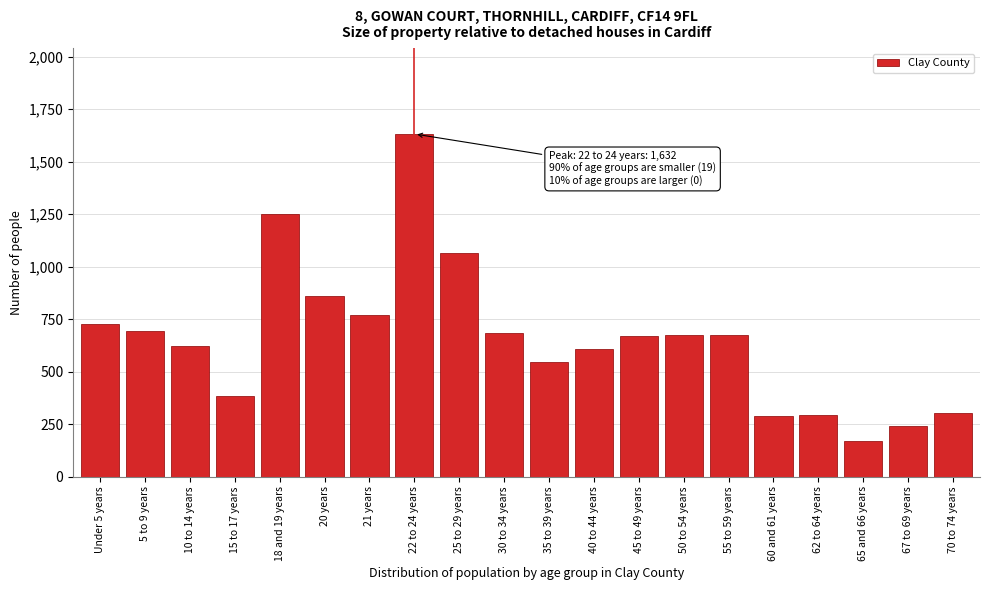

What is the difference between the maximum and minimum values?

1463